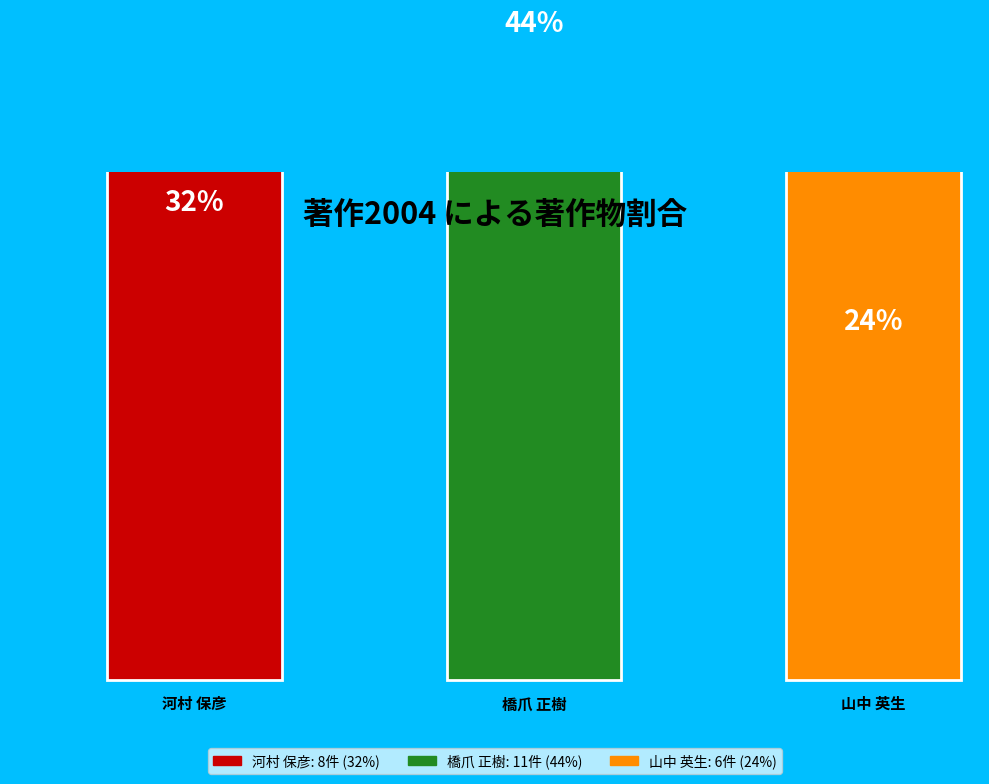

To the nearest percent, what is the average slice percentage?

33%